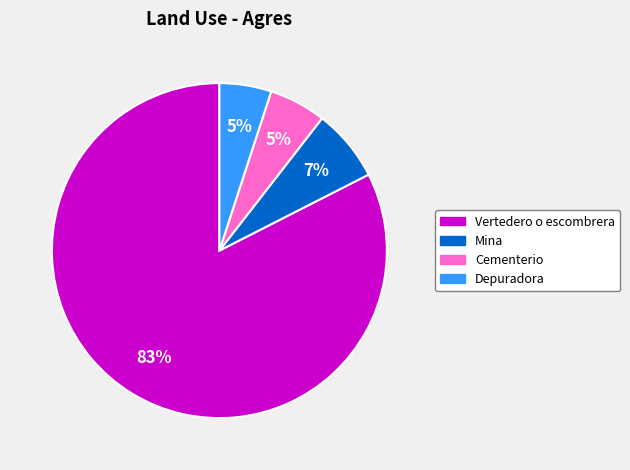

The Mina slice represents 7% of the pie. True or false?

True